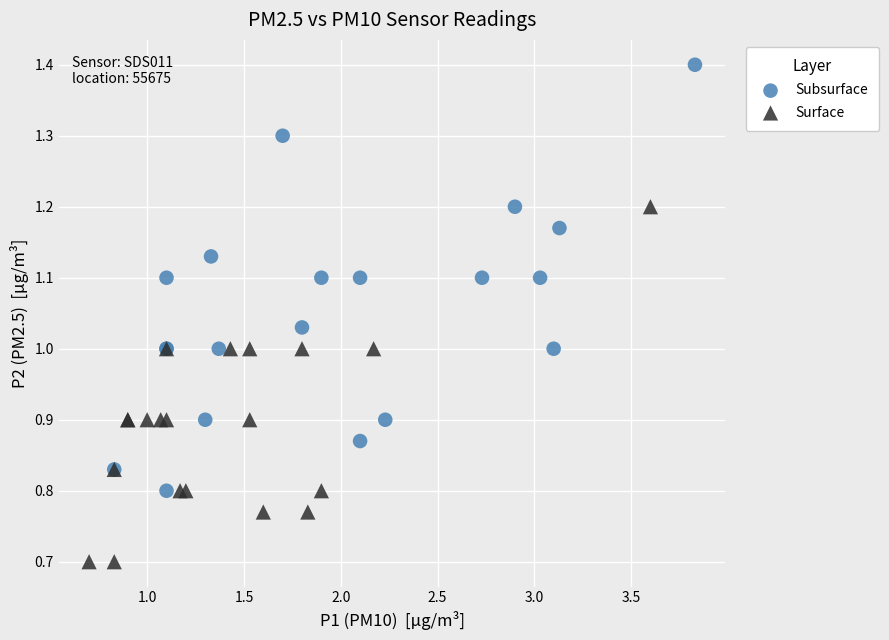

Which series reaches the maximum Y coordinate?

Subsurface